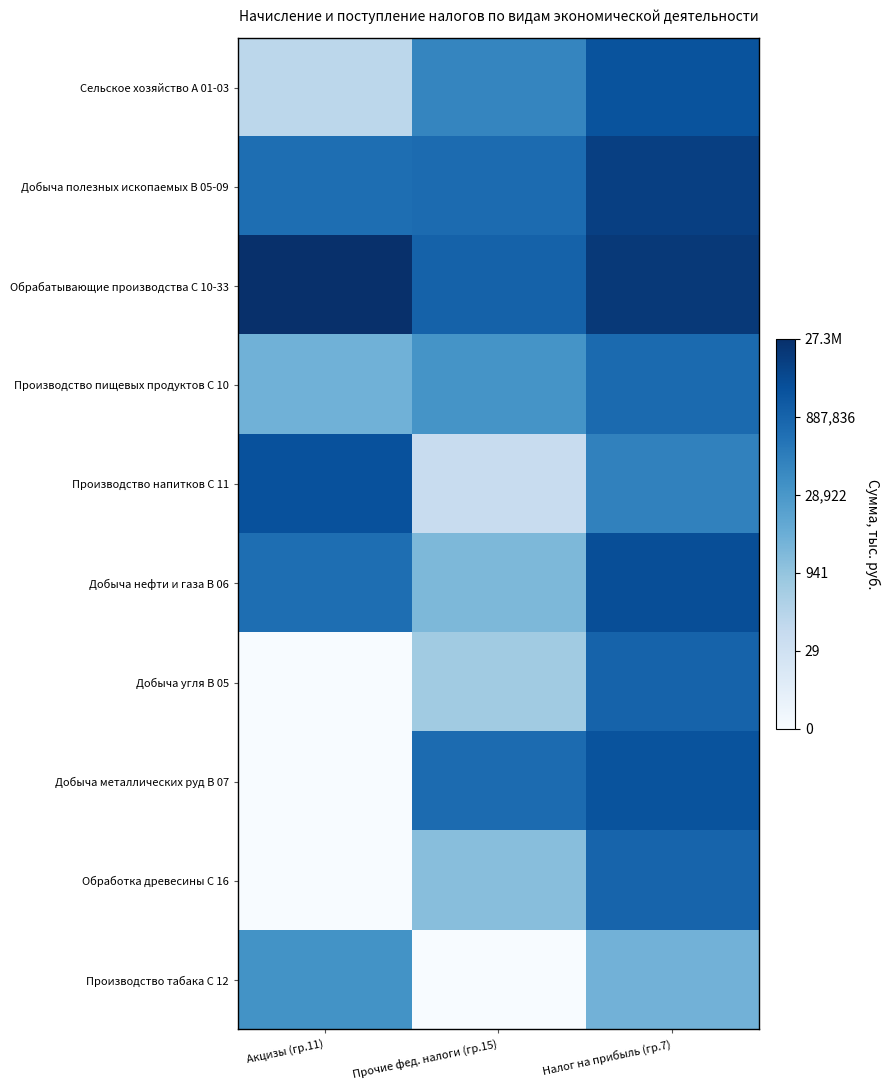

Reading left to right, transcribe all the data shown in this chart.

Сельское хозяйство А 01-03: Акцизы (гр.11)=4.8	Прочие фед. налоги (гр.15)=11.4	Налог на прибыль (гр.7)=14.8
Добыча полезных ископаемых B 05-09: Акцизы (гр.11)=13.0	Прочие фед. налоги (гр.15)=13.2	Налог на прибыль (гр.7)=16.1
Обрабатывающие производства С 10-33: Акцизы (гр.11)=17.1	Прочие фед. налоги (гр.15)=13.8	Налог на прибыль (гр.7)=16.5
Производство пищевых продуктов С 10: Акцизы (гр.11)=8.3	Прочие фед. налоги (гр.15)=10.5	Налог на прибыль (гр.7)=13.3
Производство напитков С 11: Акцизы (гр.11)=14.9	Прочие фед. налоги (гр.15)=4.0	Налог на прибыль (гр.7)=11.7
Добыча нефти и газа B 06: Акцизы (гр.11)=13.0	Прочие фед. налоги (гр.15)=7.8	Налог на прибыль (гр.7)=15.1
Добыча угля B 05: Акцизы (гр.11)=0.0	Прочие фед. налоги (гр.15)=6.2	Налог на прибыль (гр.7)=13.8
Добыча металлических руд B 07: Акцизы (гр.11)=0.0	Прочие фед. налоги (гр.15)=13.2	Налог на прибыль (гр.7)=14.8
Обработка древесины С 16: Акцизы (гр.11)=0.0	Прочие фед. налоги (гр.15)=7.3	Налог на прибыль (гр.7)=13.7
Производство табака С 12: Акцизы (гр.11)=10.6	Прочие фед. налоги (гр.15)=0.0	Налог на прибыль (гр.7)=8.2